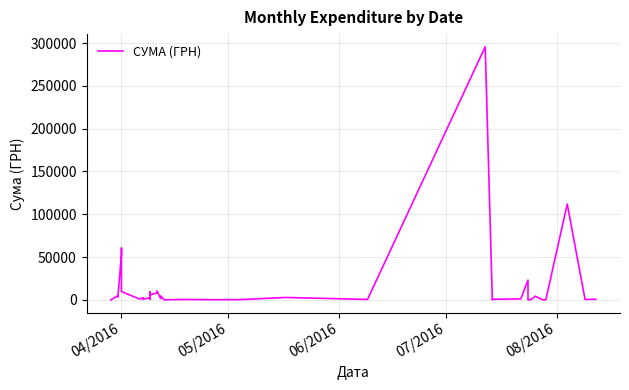

Reading left to right, what are all the values shown in this chart?

97.8	100.0	4960.2	3635.4	3855.6	53028.9	60564.6	9898.4	1111.6	2354.0	2607.0	774.4	2600.0	633.1	9235.2	5720.2	8360.4	10355.9	1592.4	4573.8	173.9	527.8	323.2	339.4	2886.0	600.0	295638.6	200.8	708.4	1321.3	23228.0	11.2	574.6	4460.0	331.6	97.8	97.8	111990.4	633.1	775.0